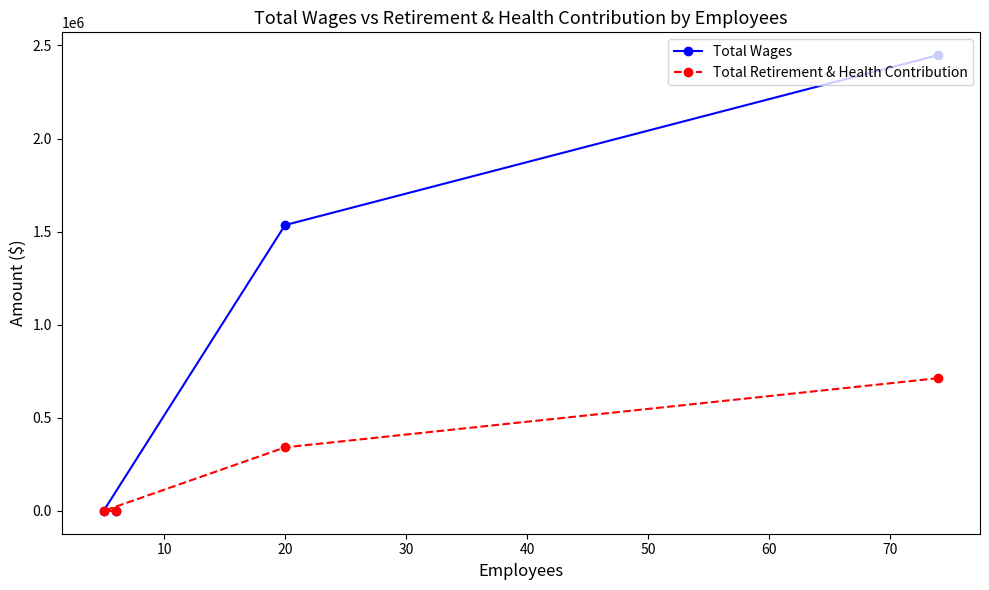

Reading right to left, list all the values displayed in this chart.

Total Wages: 2447876	1535023	0	0
Total Retirement & Health Contribution: 712973	341348	0	0